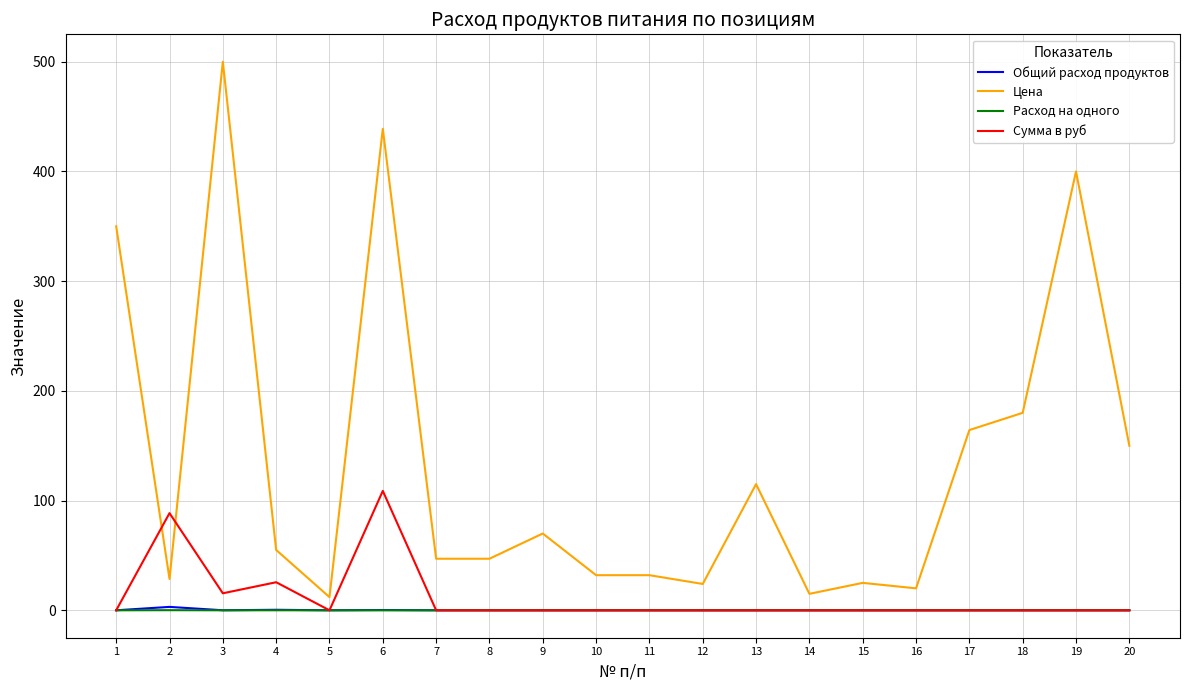

True or false: Цена and Сумма в руб intersect in this chart.

True